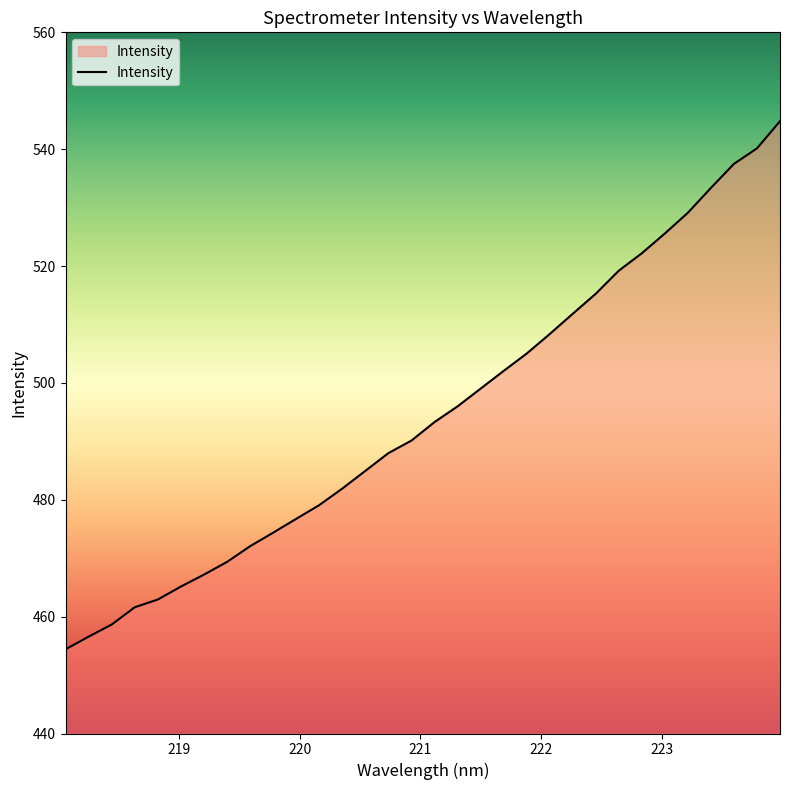

What is the greatest value displayed?

544.8